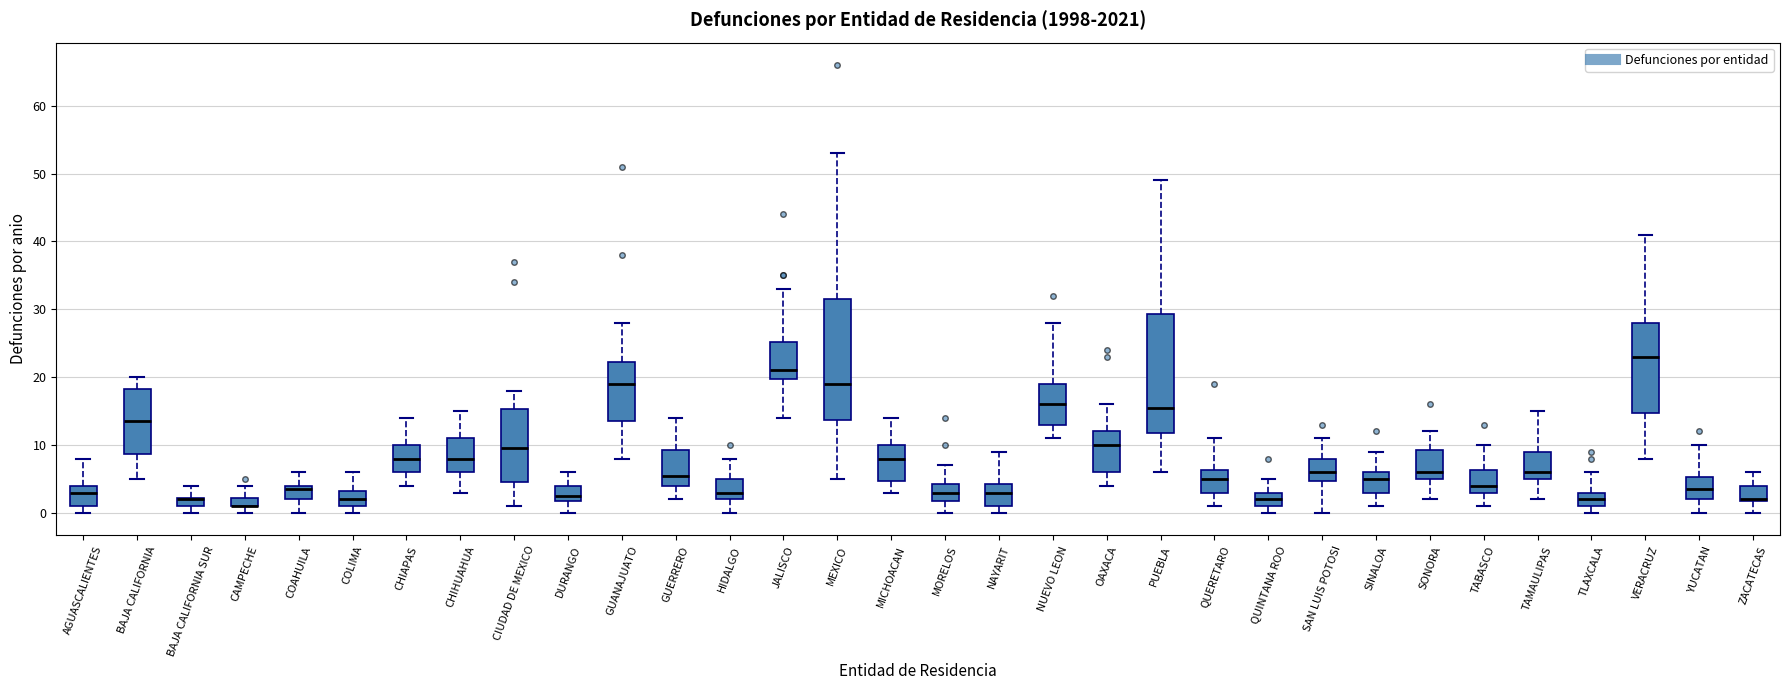

Where is the upper edge of the box for GUERRERO on the y-axis? The values are not printed on the chart, so give them approximately, as read against the axis.

9